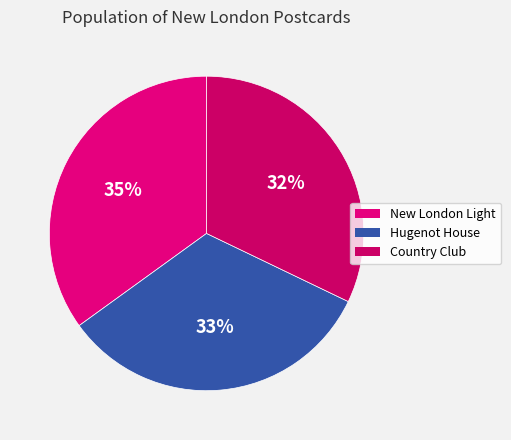

Is there any slice that represents more than half of the pie?

No